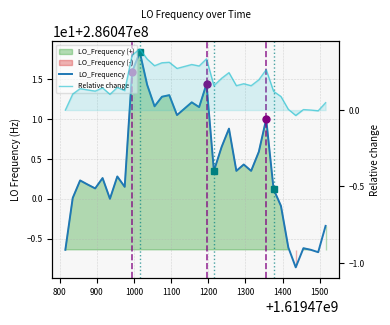

What is the value of the Relative change point at the 14th from the left?

0.3